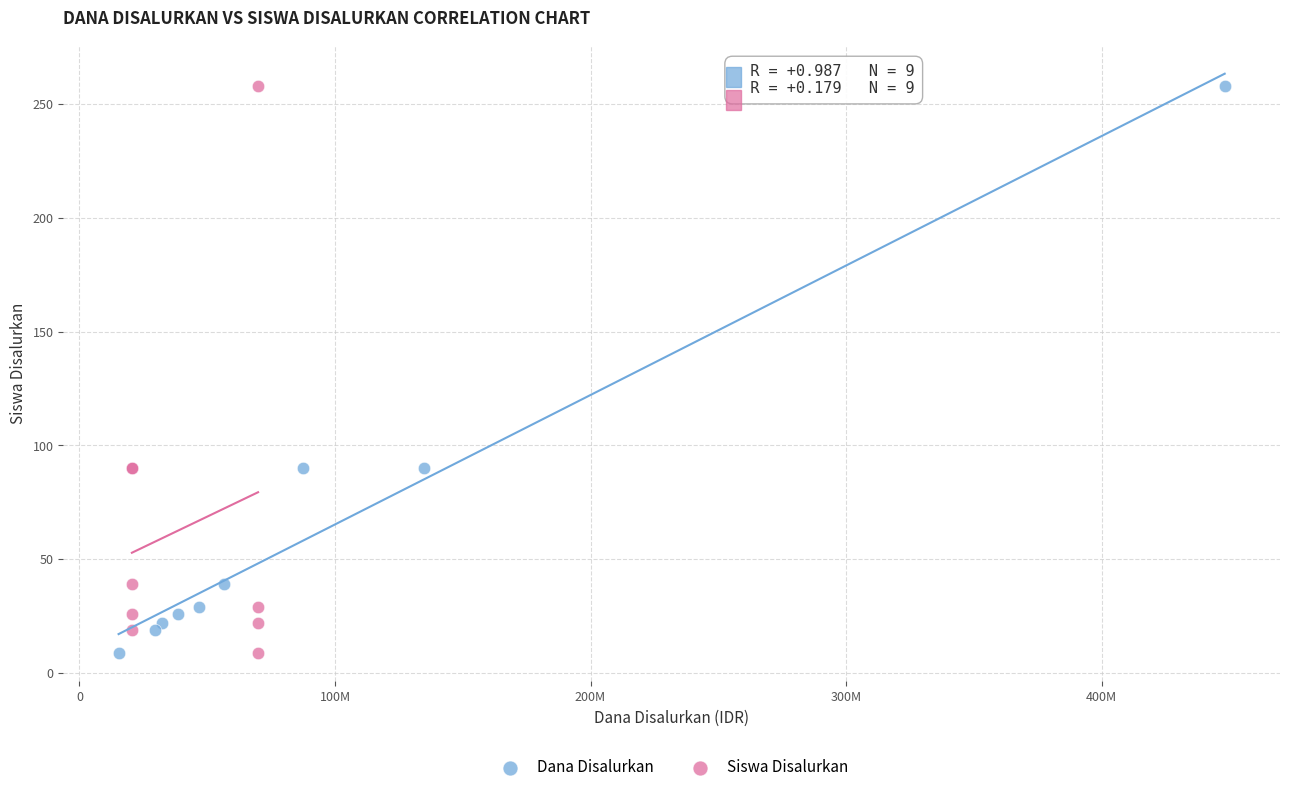

What are all the series names shown in the legend?

Dana Disalurkan, Siswa Disalurkan